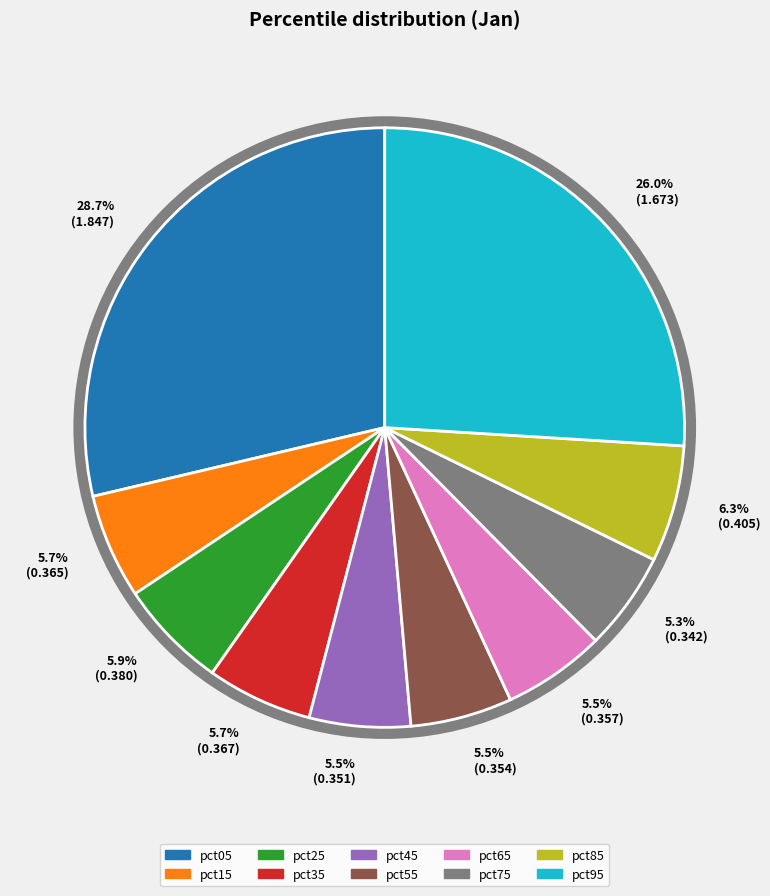

To the nearest percent, what is the average slice percentage?

10%